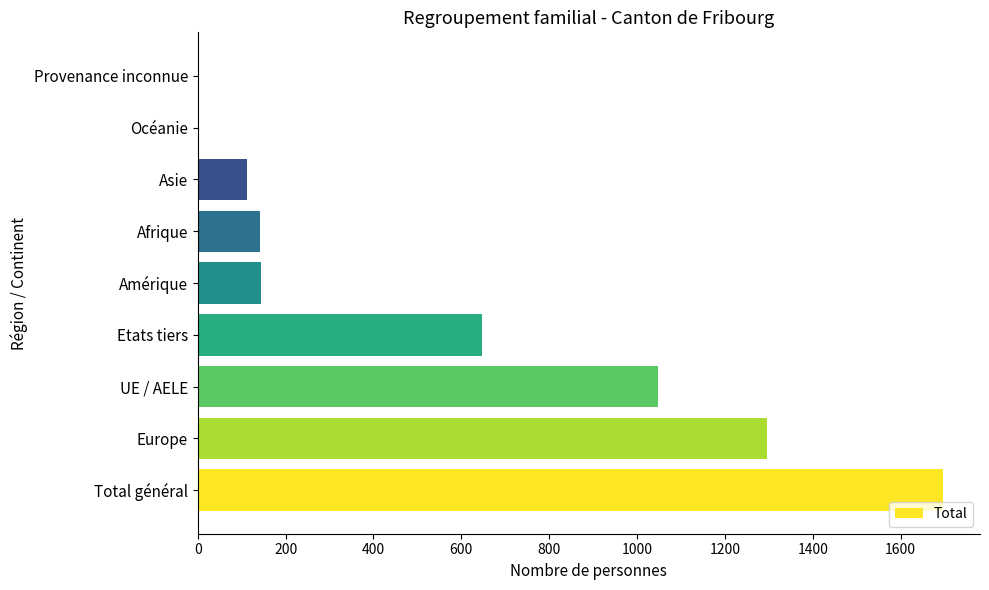

The value at Afrique is 235. True or false?

False